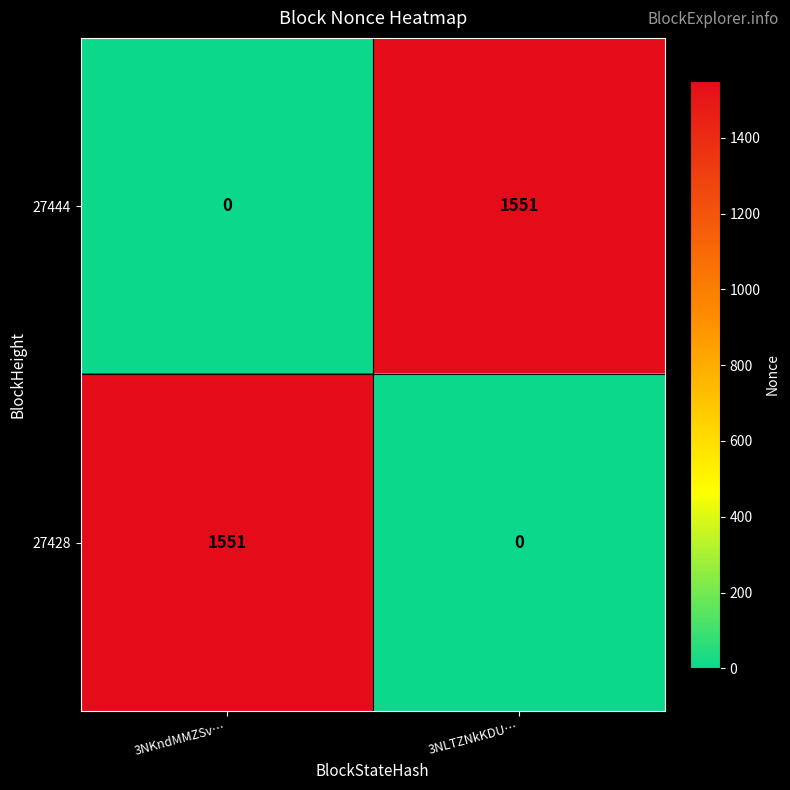

The 27428 series shows 1551 at 3NKndMMZSv…. True or false?

True